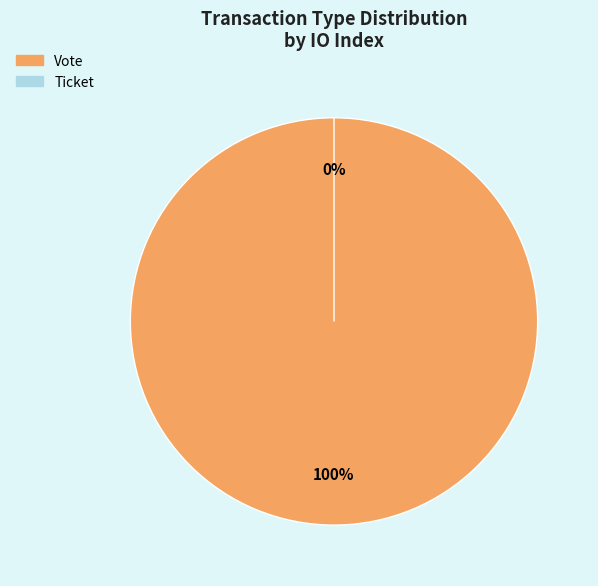

To the nearest percent, what is the difference between the Ticket and Vote slice percentages?

100%